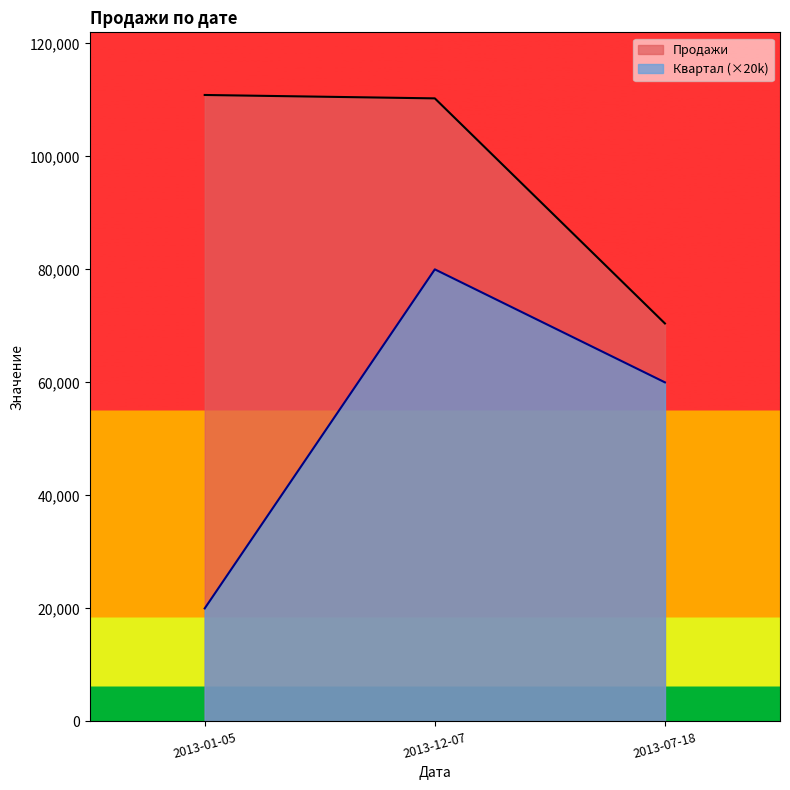

What is the average value of the Продажи series?

97180